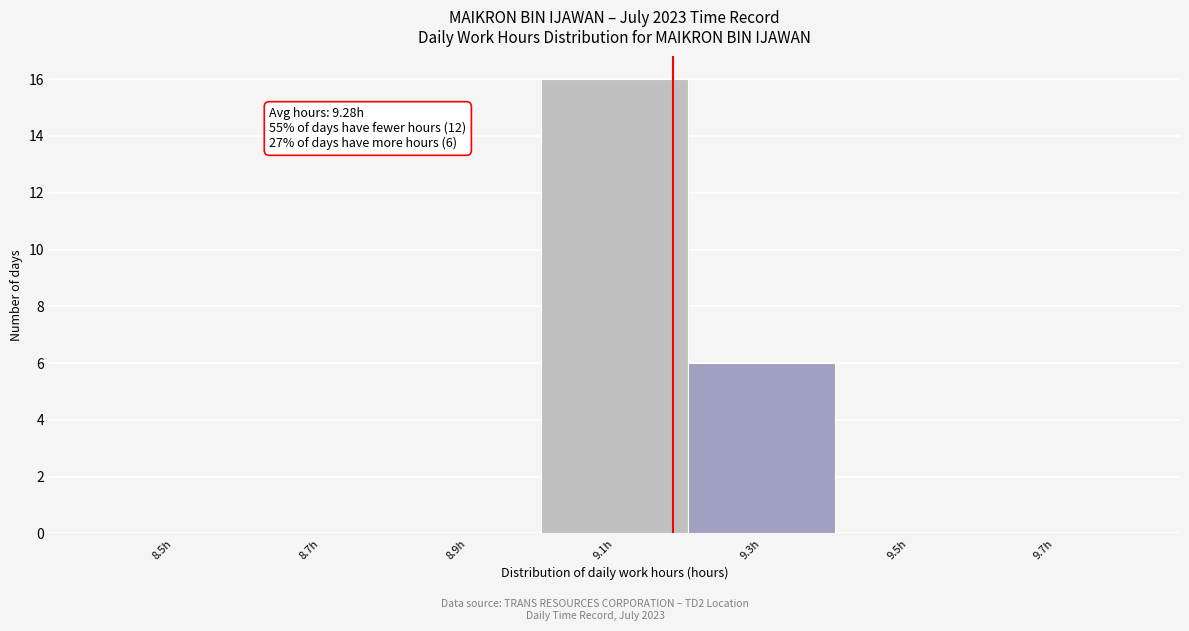

Reading left to right, extract all data points from this chart.

8.5h=0	8.7h=0	8.9h=0	9.1h=16	9.3h=6	9.5h=0	9.7h=0